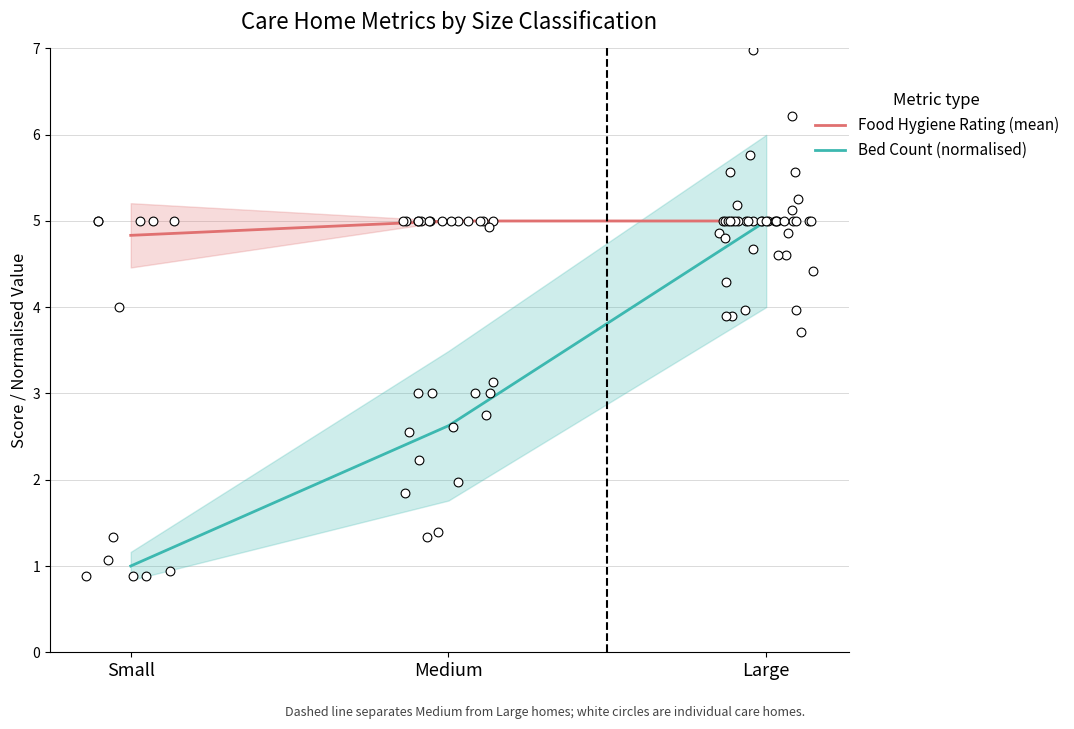

Which series has the largest total across all categories?

Food Hygiene Rating (mean)